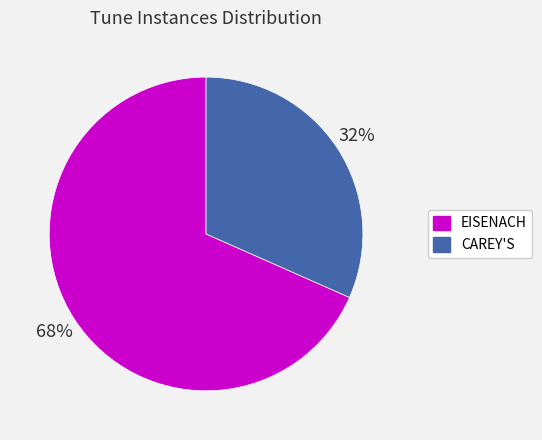

To the nearest percent, what is the combined percentage of EISENACH and CAREY'S?

100%